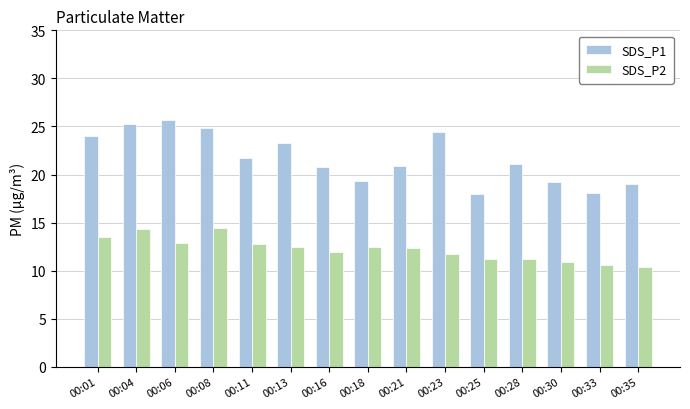

What value does the SDS_P2 series have at 00:11?

12.8